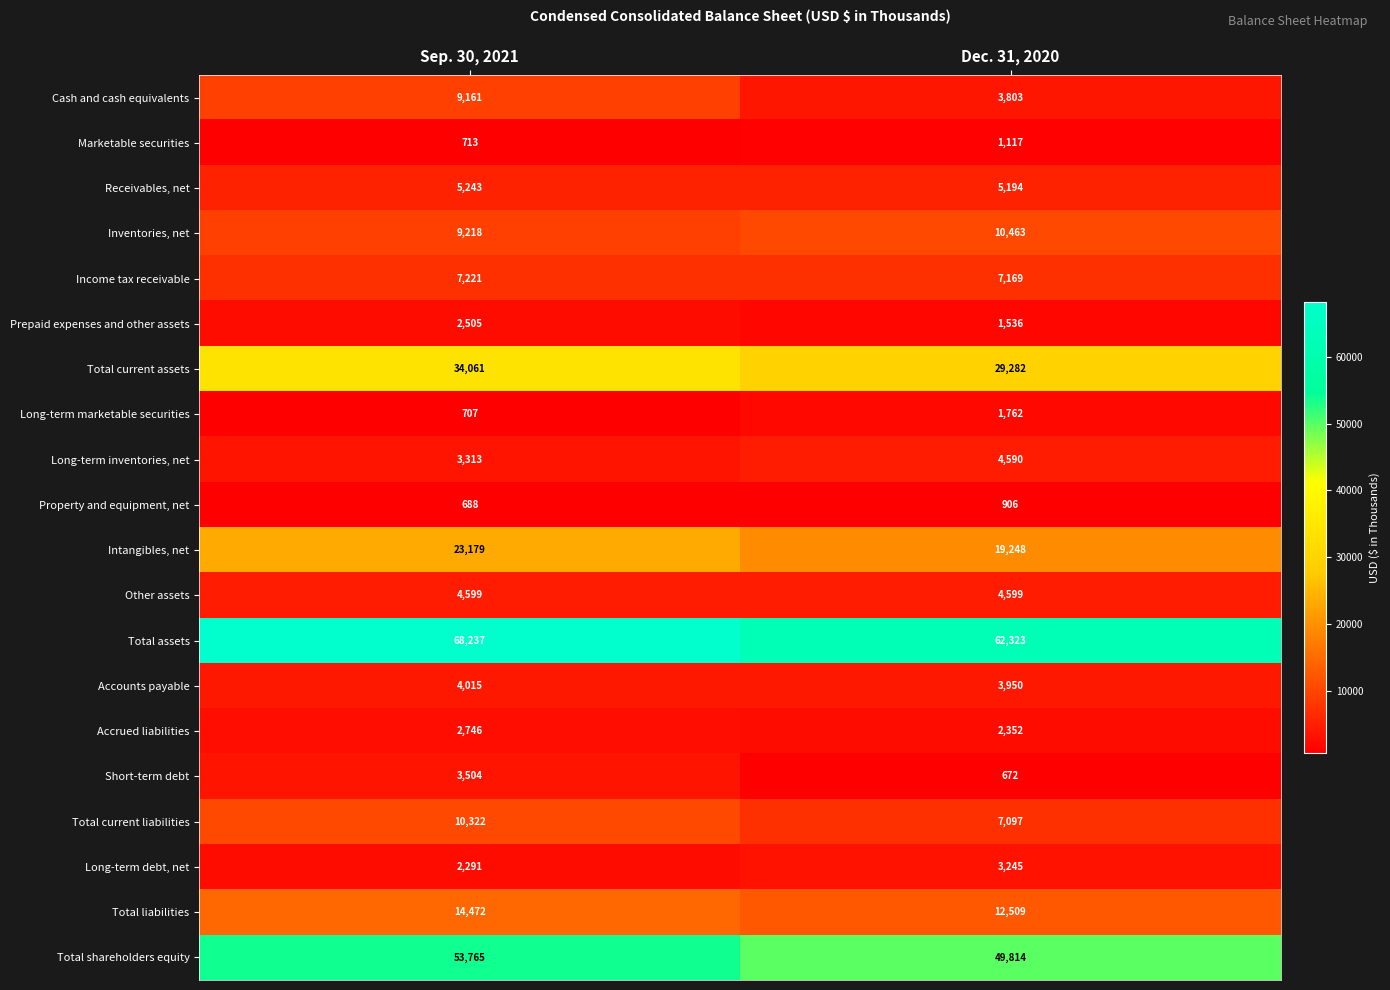

What is the difference between the maximum and minimum values in the Intangibles, net series?

3931